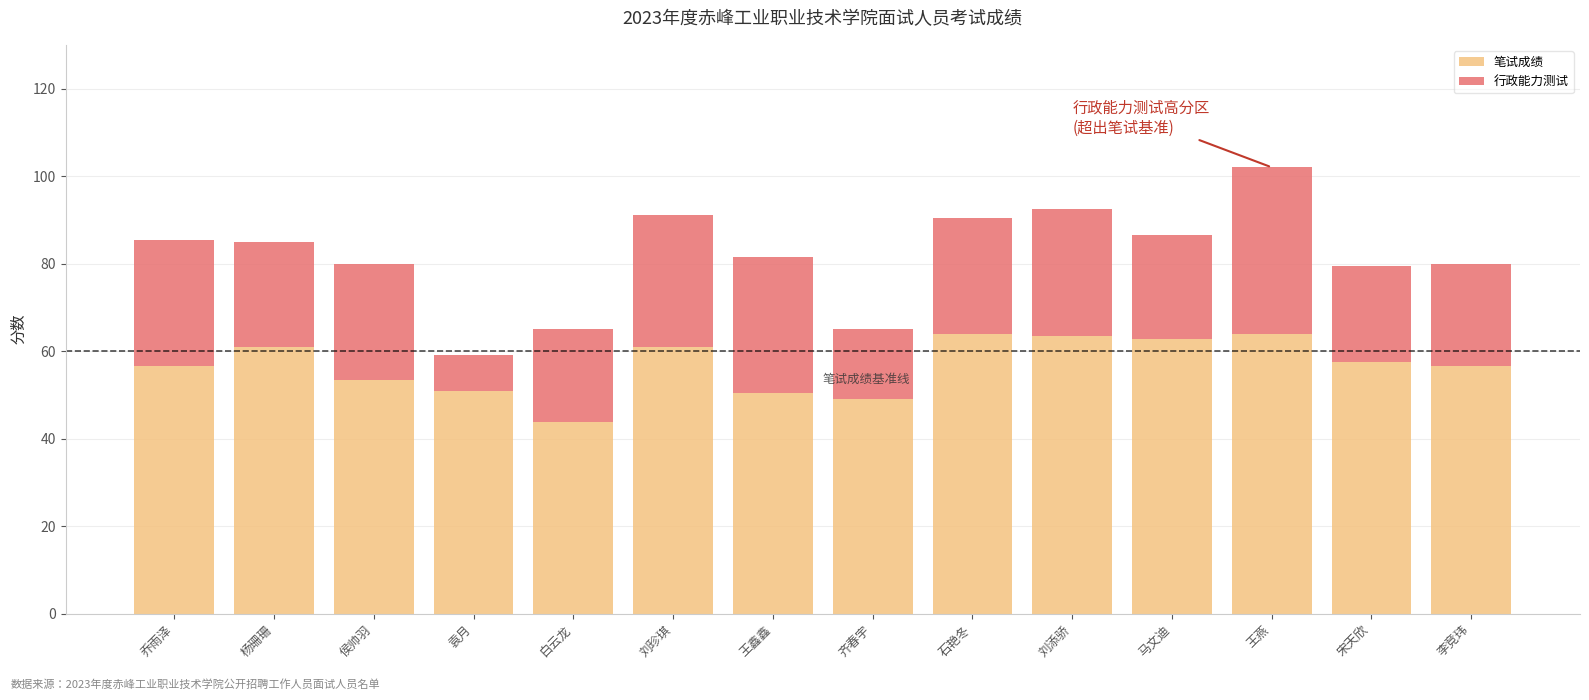

How many values in the 笔试成绩 series are below 57?

7